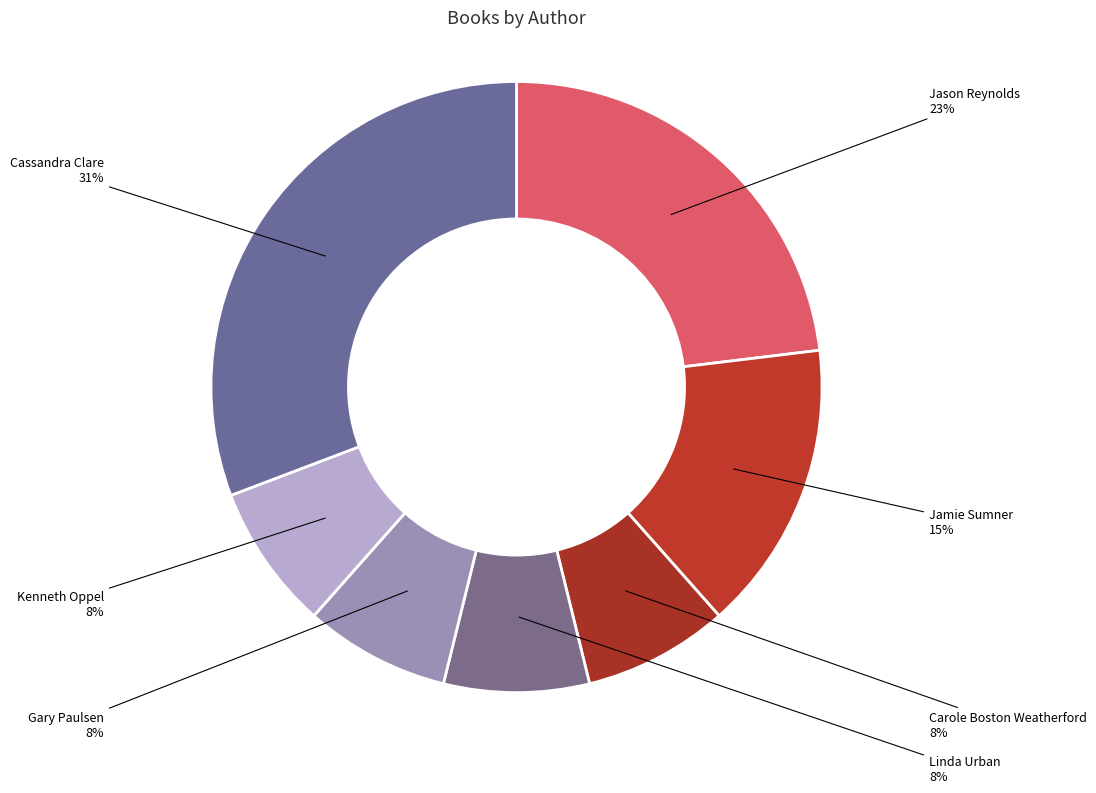

Which slice is the smallest?

Carole Boston Weatherford